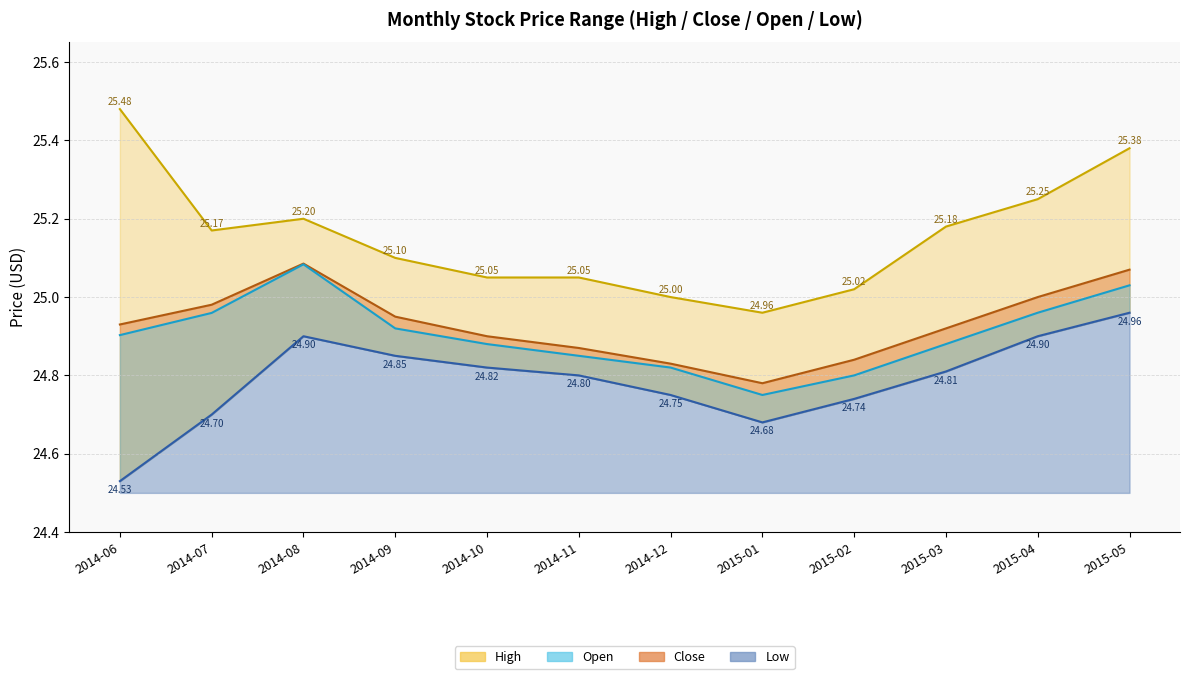

What is the spread (max minus min) of values at 2015-02?

0.3